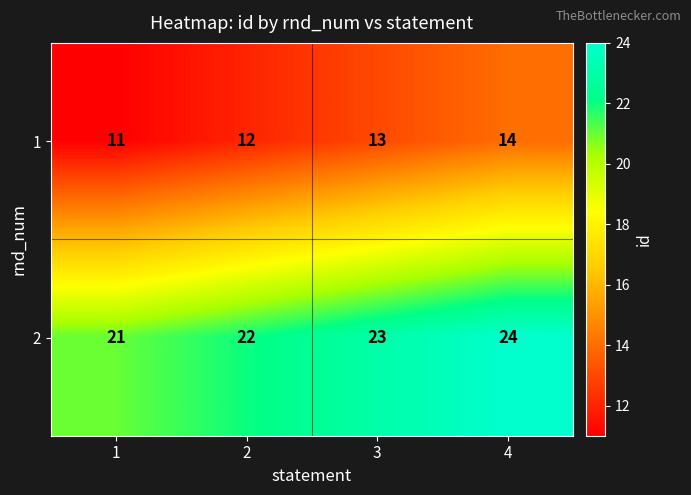

How many distinct data groups are displayed?

2